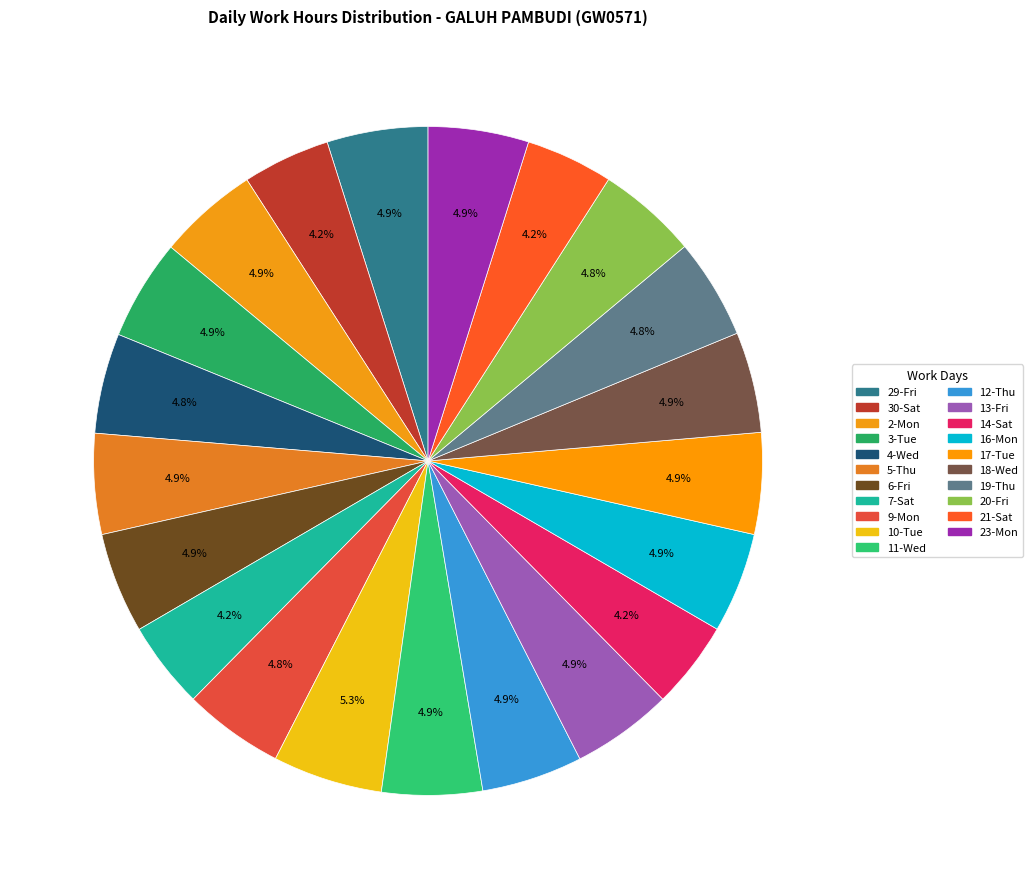

How many segments does this pie chart have?

21